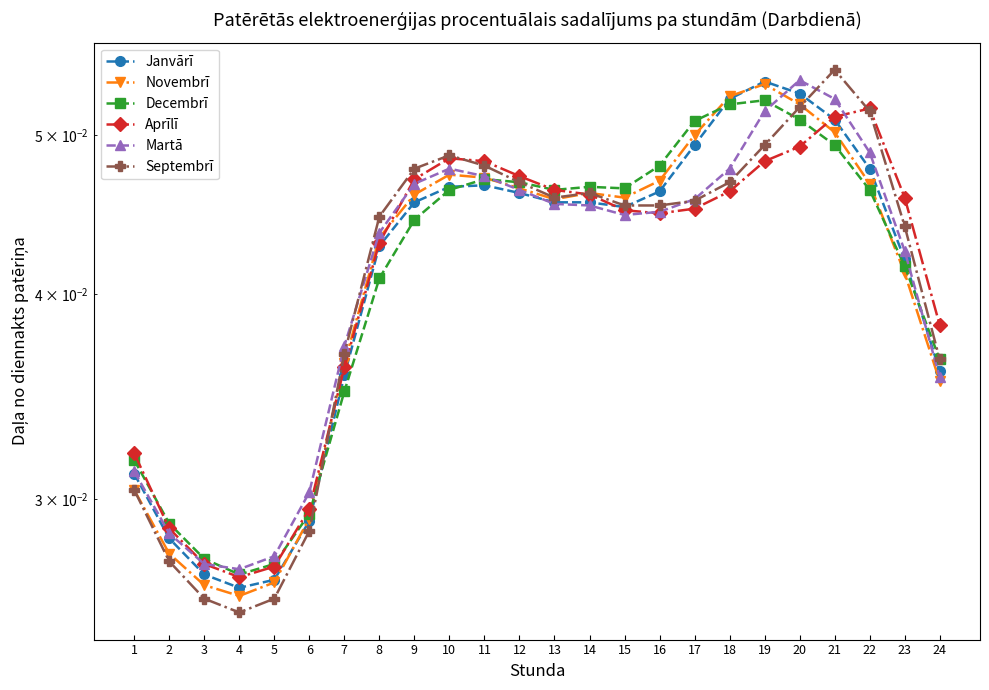

At 2, list the series in order from largest to smallest.

Decembrī, Aprīlī, Martā, Janvārī, Novembrī, Septembrī